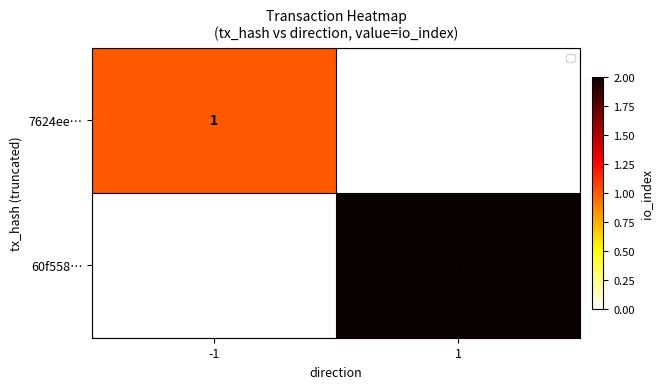

The value of 7624ee… at -1 is 1. True or false?

True